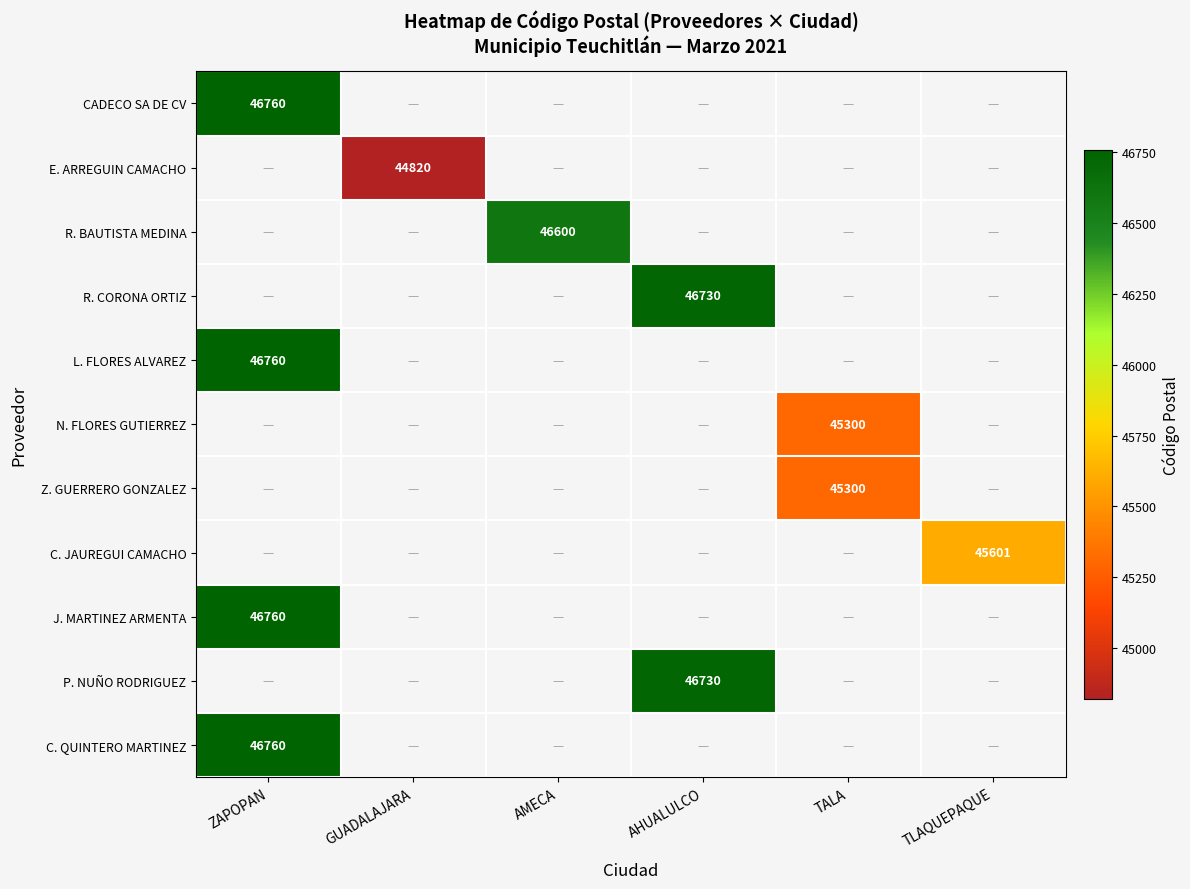

The Z. GUERRERO GONZALEZ series shows 45300 at TALA. True or false?

True